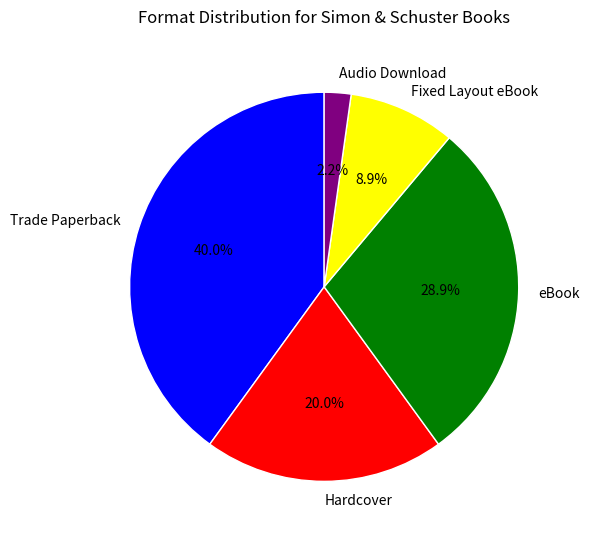

To the nearest percent, what is the combined percentage of Audio Download and Hardcover?

22%